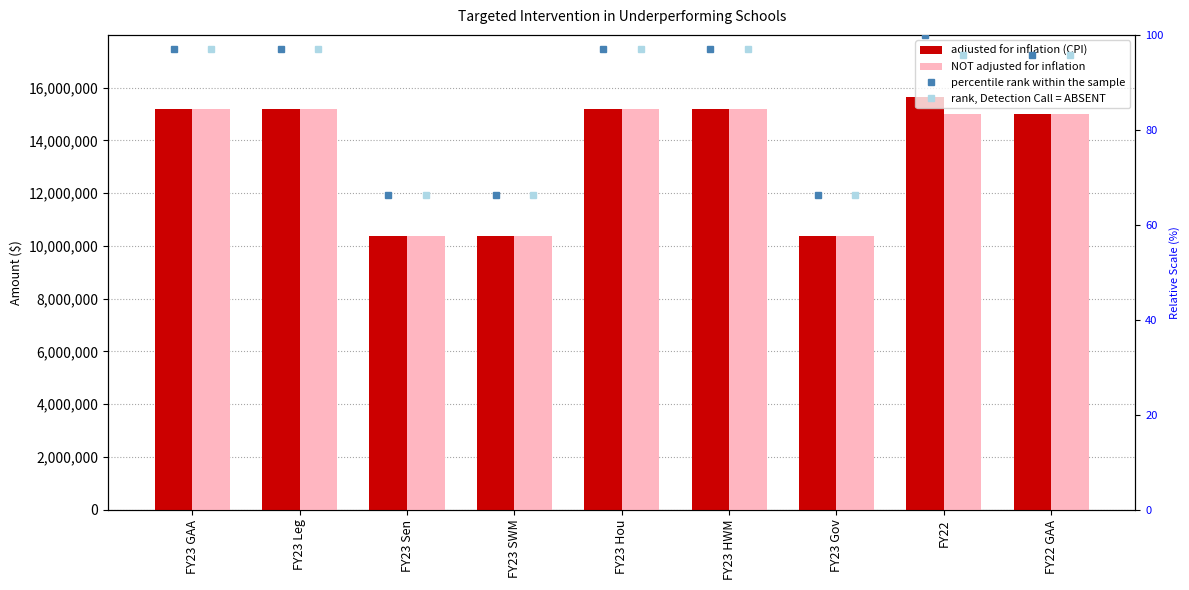

Reading right to left, transcribe all the data shown in this chart.

adjusted for inflation (CPI): FY22 GAA=15000000	FY22=15648932	FY23 Gov=10372058	FY23 HWM=15170664	FY23 Hou=15170664	FY23 SWM=10372058	FY23 Sen=10372058	FY23 Leg=15170664	FY23 GAA=15170664
NOT adjusted for inflation: FY22 GAA=15000000	FY22=15000000	FY23 Gov=10372058	FY23 HWM=15170664	FY23 Hou=15170664	FY23 SWM=10372058	FY23 Sen=10372058	FY23 Leg=15170664	FY23 GAA=15170664